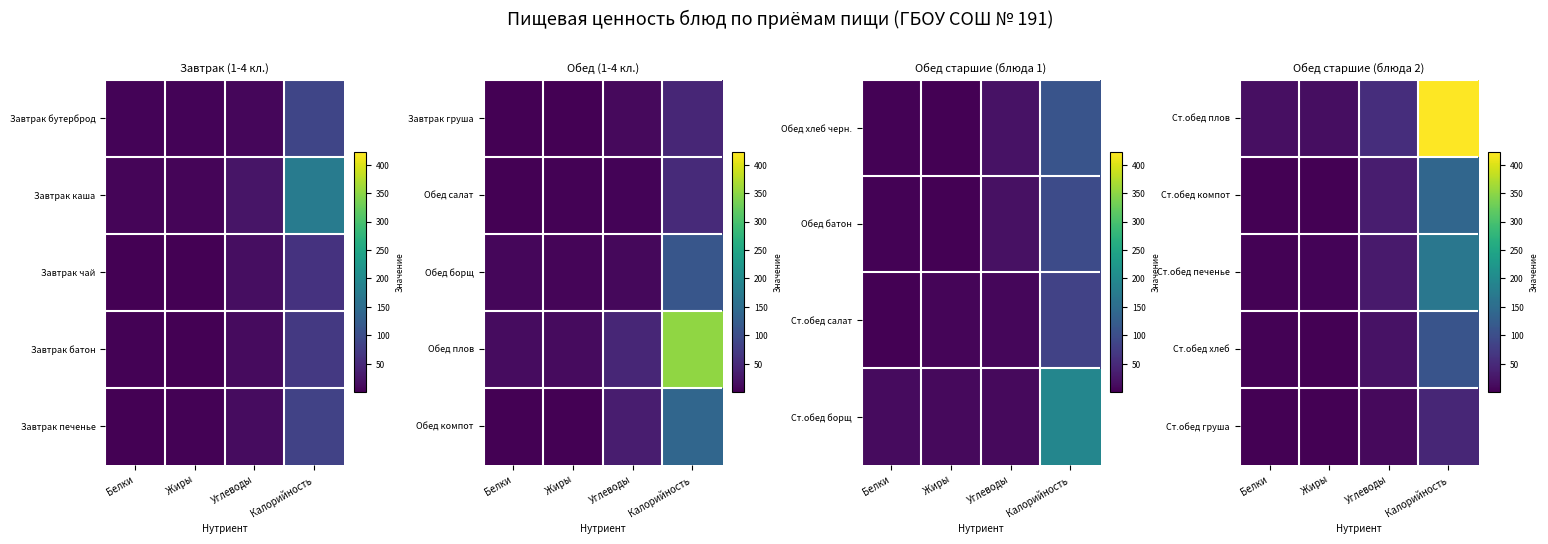

The value of Ст.обед компот at Калорийность is 38.4. True or false?

False